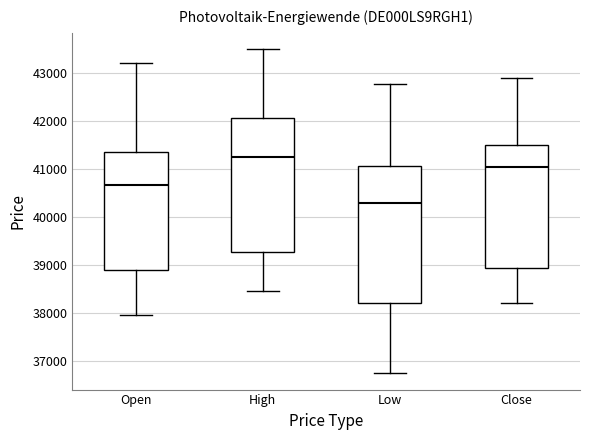

Which box has the lowest median line?

Low